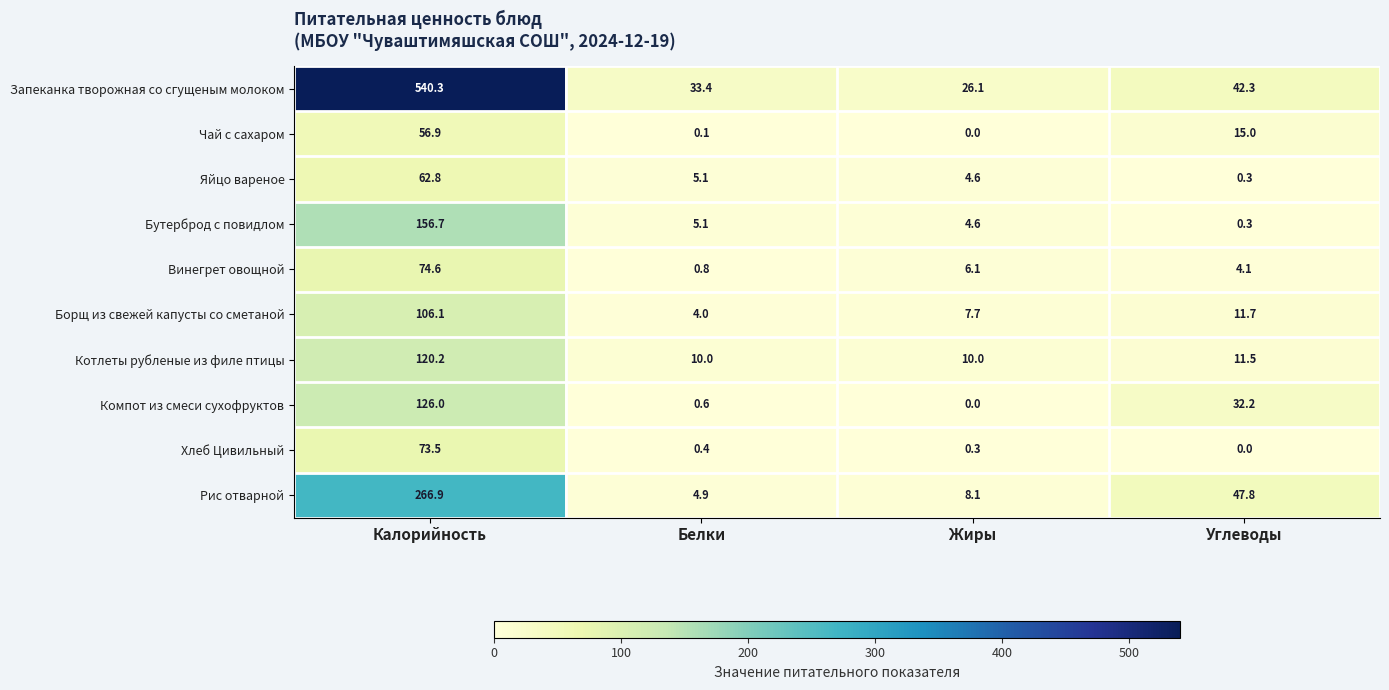

What value does the Запеканка творожная со сгущеным молоком series have at Жиры?

26.1